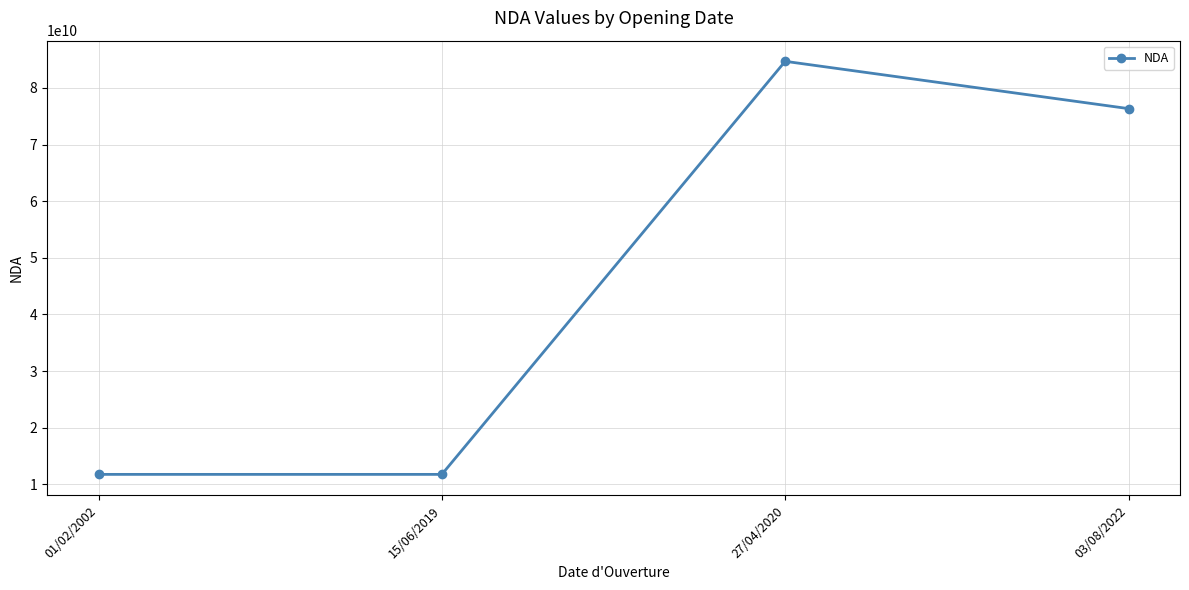

What is the label of the 2nd point from the right?

27/04/2020